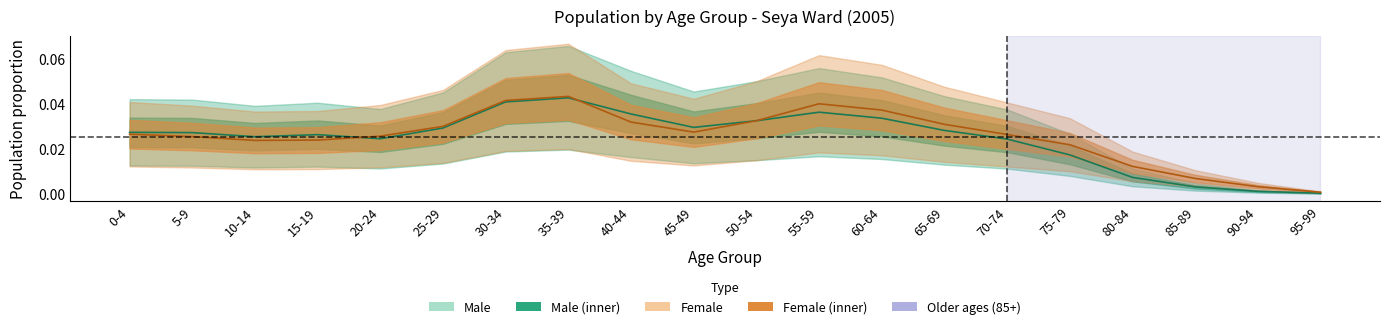

What is the total value across all series at 50-54?

0.1